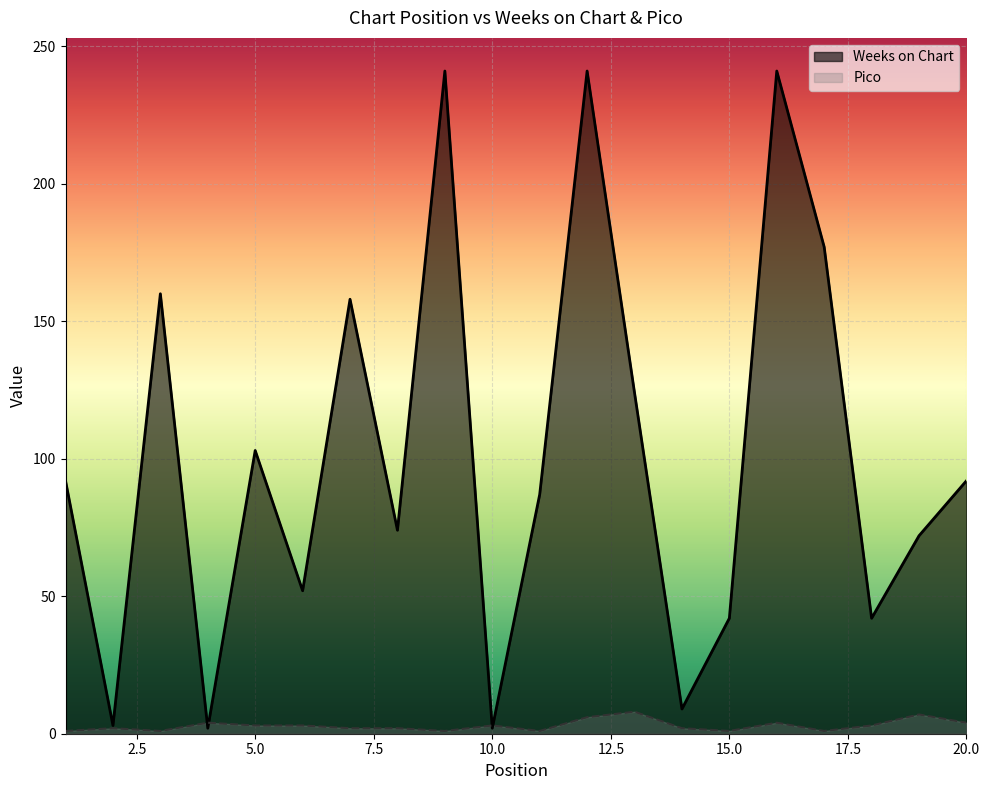

How many intersections are there between Pico and Weeks on Chart?

4